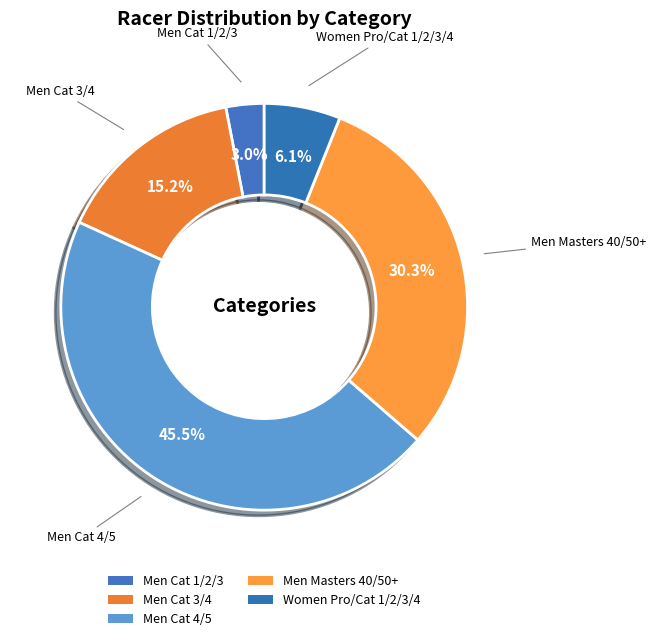

Which slice is the largest?

Men Cat 4/5